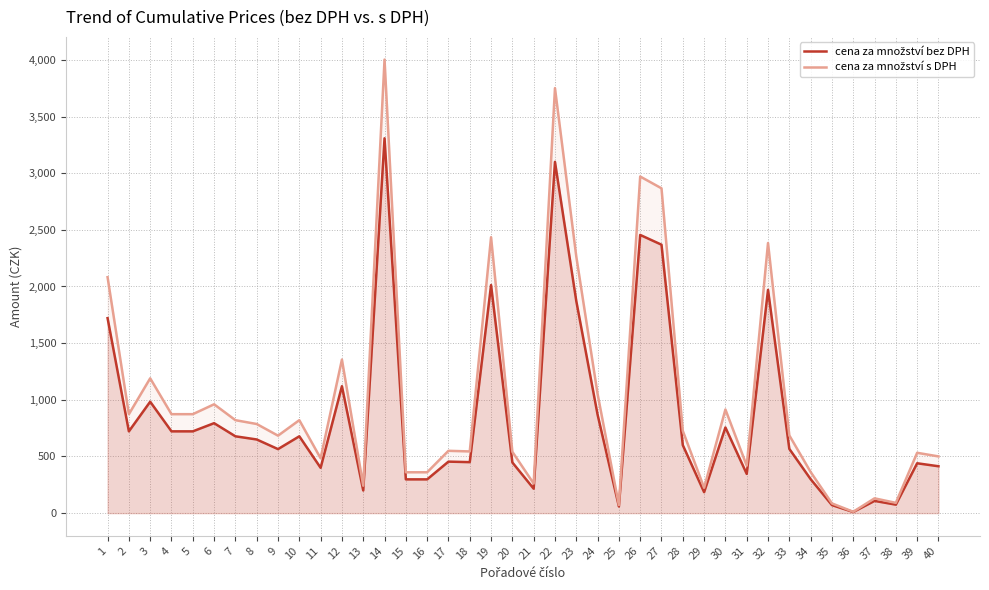

At 21, list the series in order from largest to smallest.

cena za množství s DPH, cena za množství bez DPH